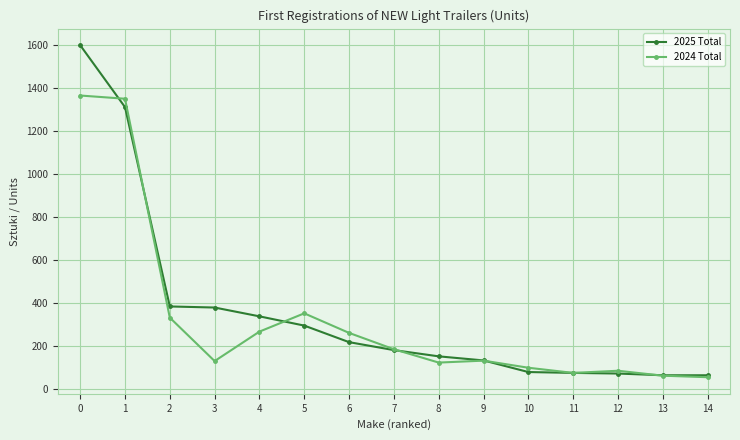

What is the spread (max minus min) of values at 1?

39